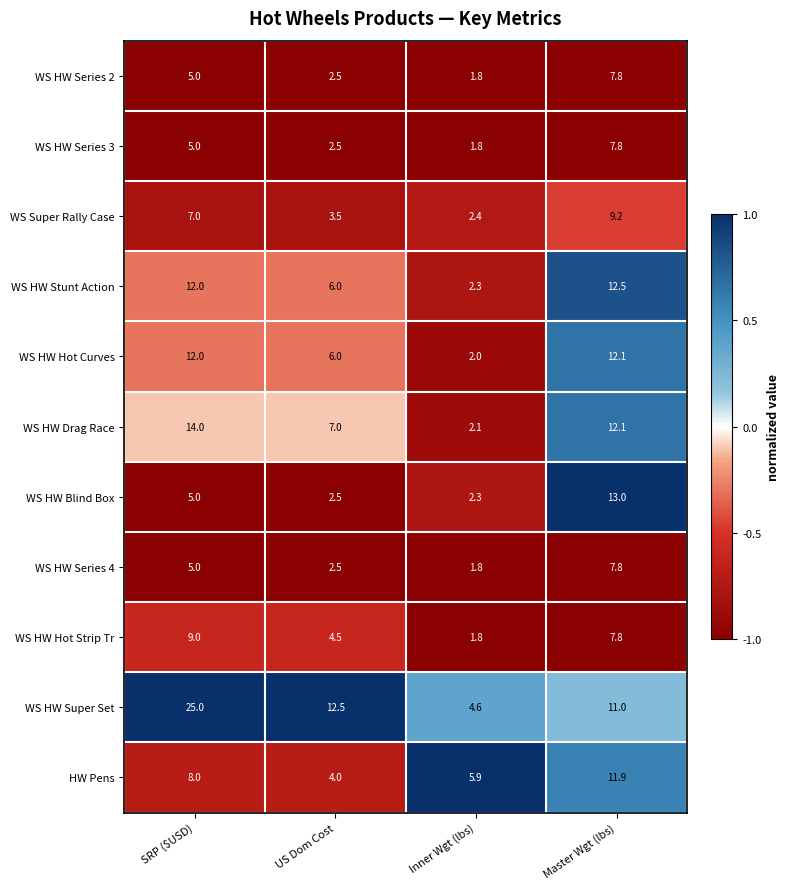

Between US Dom Cost and Master Wgt (lbs), which series saw the biggest shift?

WS HW Blind Box